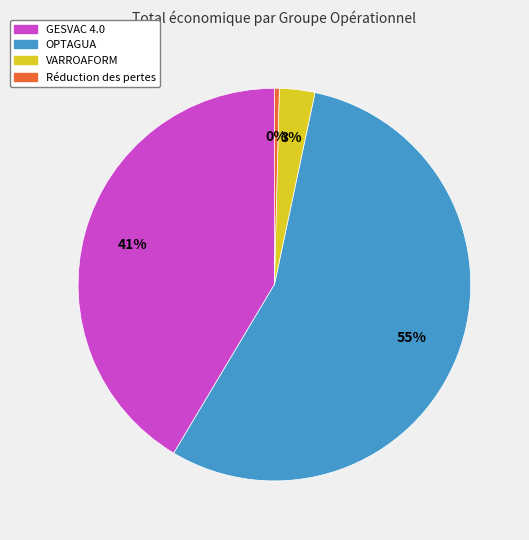

Count the number of slices in the pie.

4